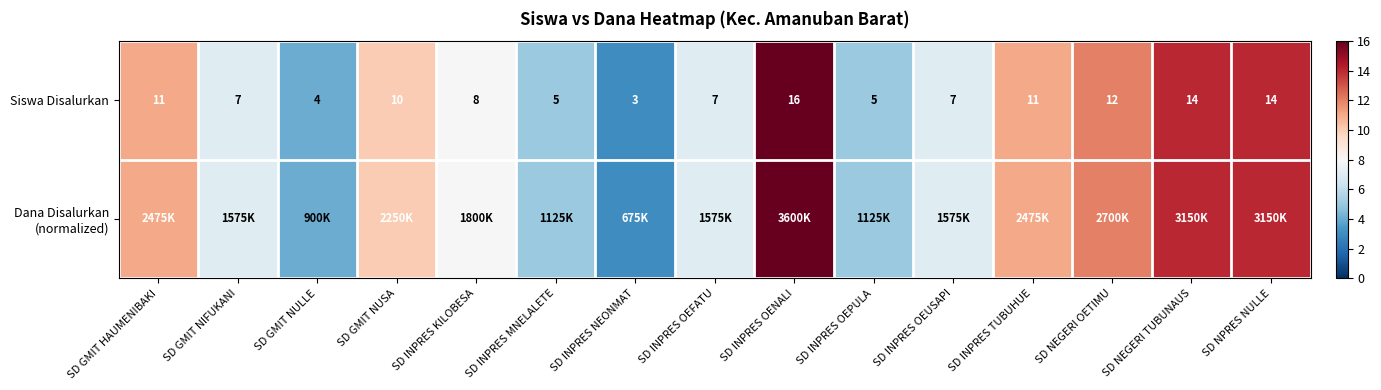

The Siswa Disalurkan series shows 7 at SD GMIT HAUMENIBAKI. True or false?

False